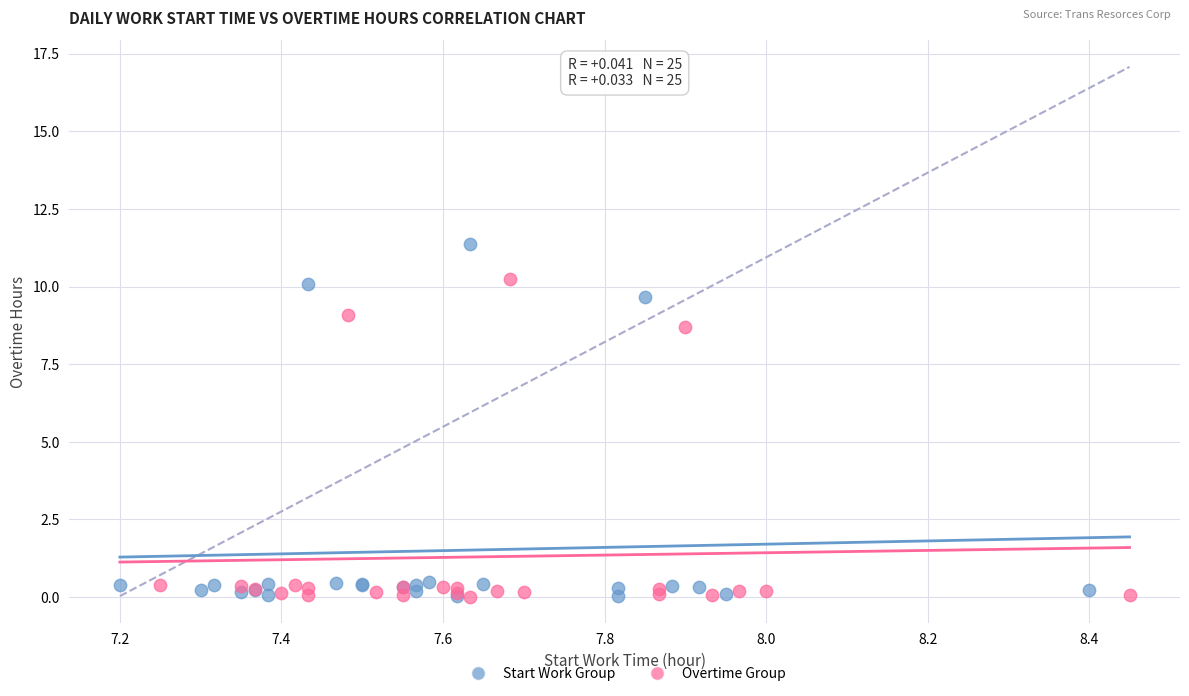

Which series has the largest Y range (max minus min)?

Start Work Group